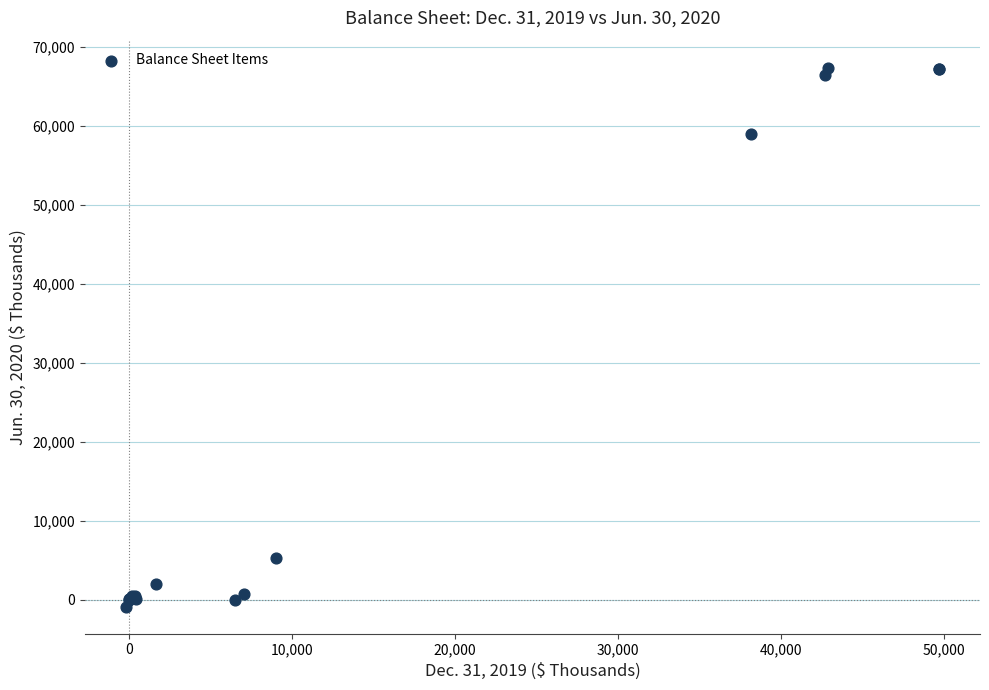

What Y value in the scatter plot is closest to 33257?

59016